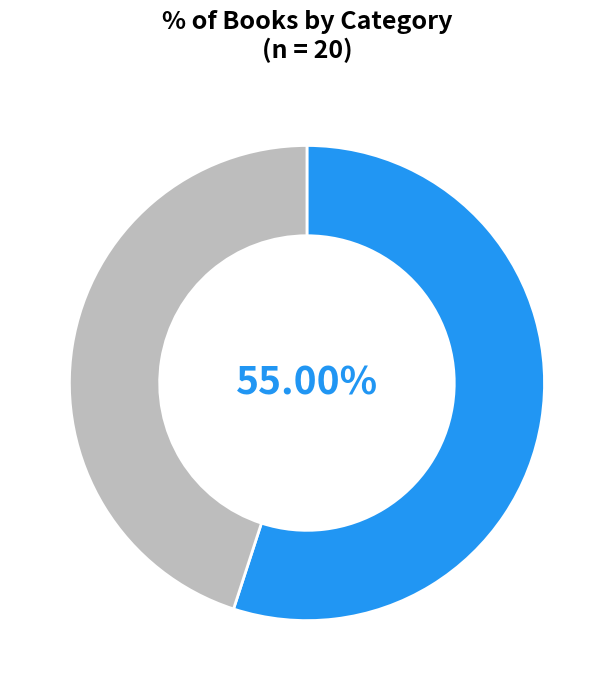

Does any single category account for the majority?

Yes